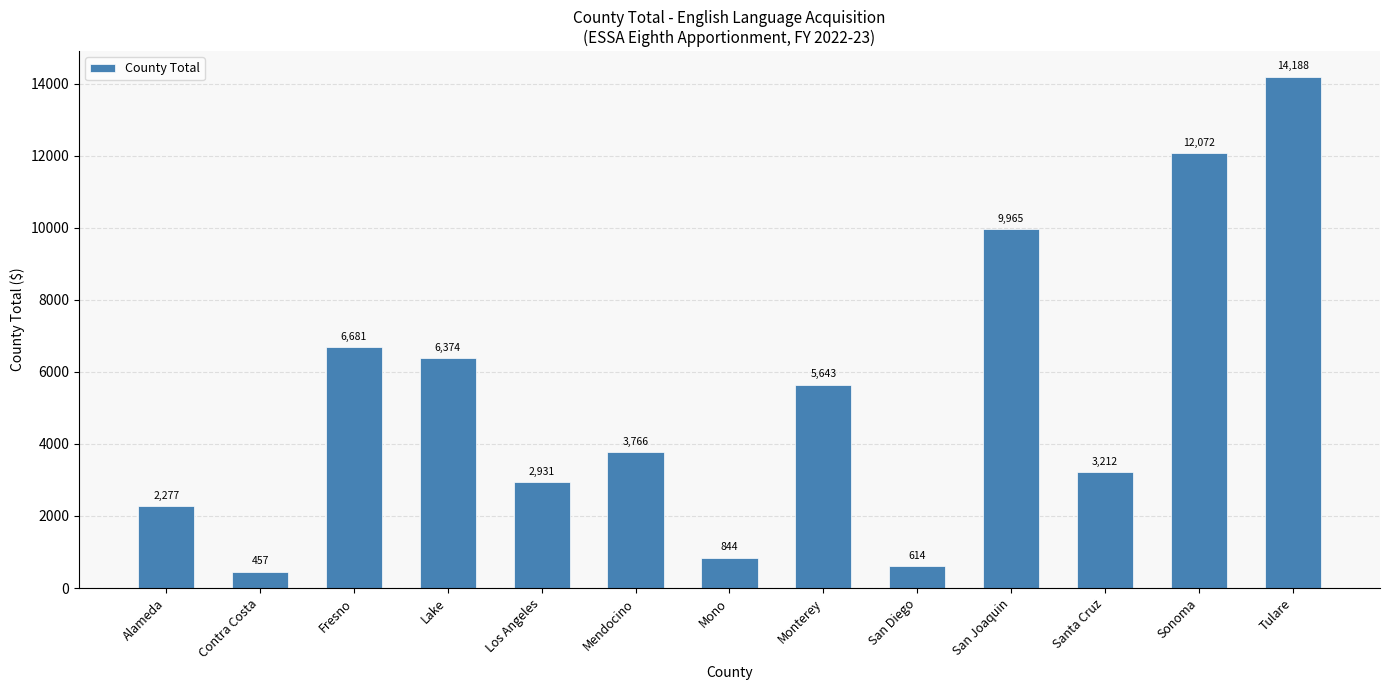

What is the value of the 9th bar from the left?

614